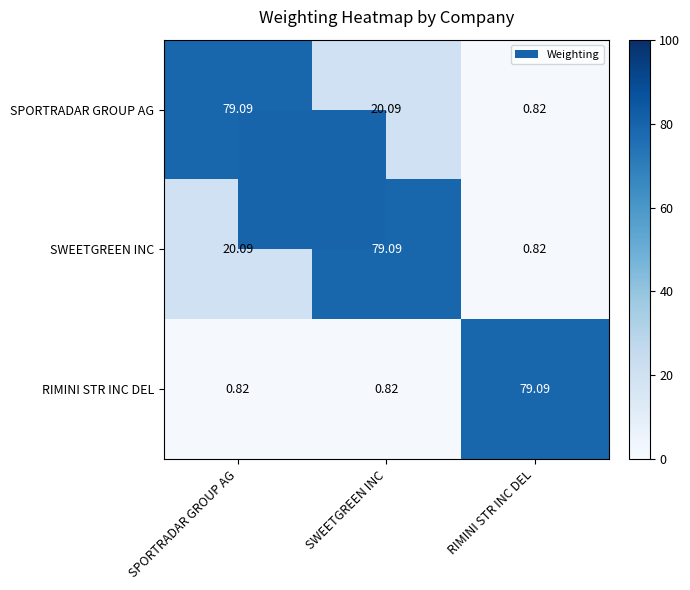

List the labels in order of SWEETGREEN INC value, largest first.

SWEETGREEN INC, SPORTRADAR GROUP AG, RIMINI STR INC DEL